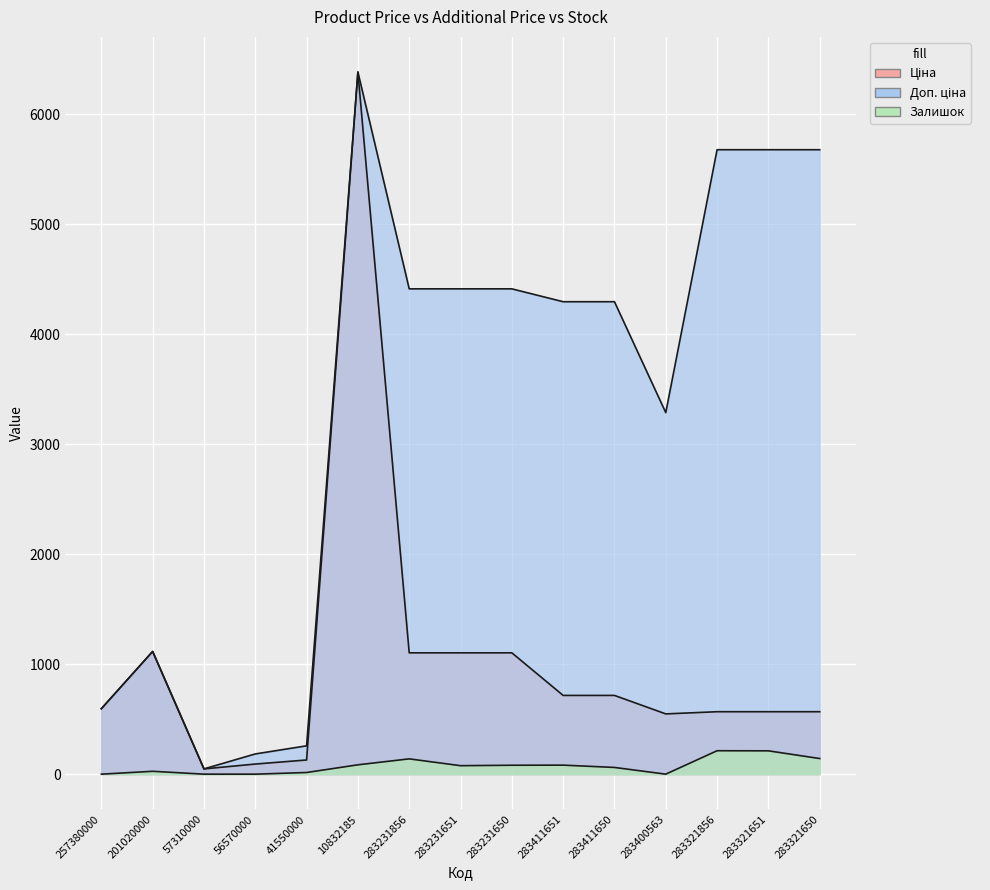

List the series in order of their peak value, highest first.

Ціна, Доп. ціна, Залишок